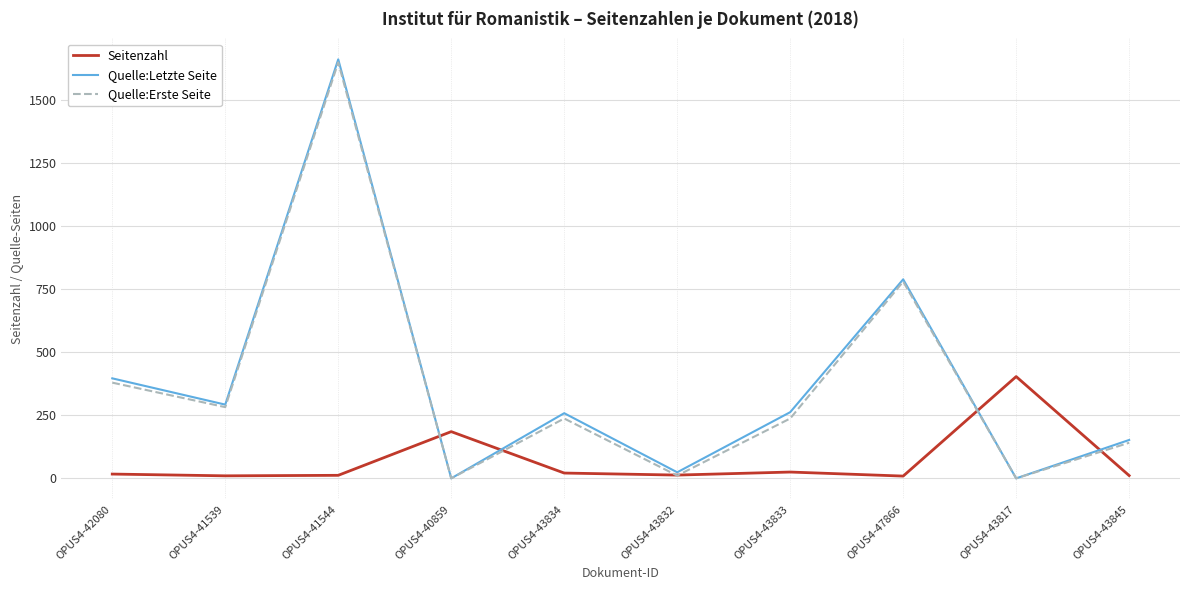

What is the total value across all series at OPUS4-43817?

403